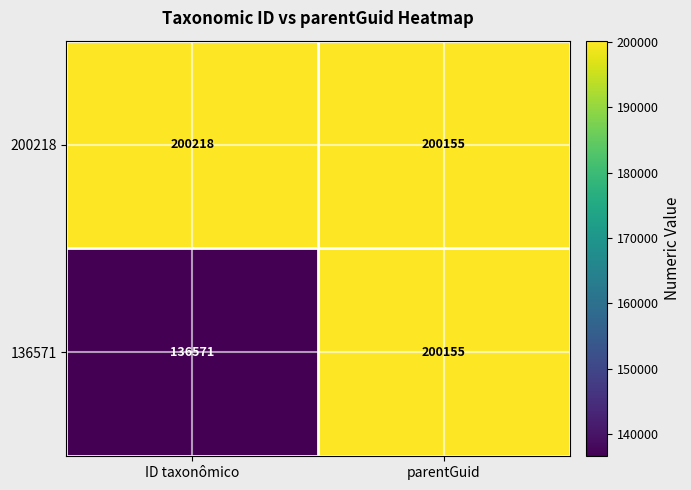

What is the approximate value of 200218 at parentGuid, to the nearest 10?

200160